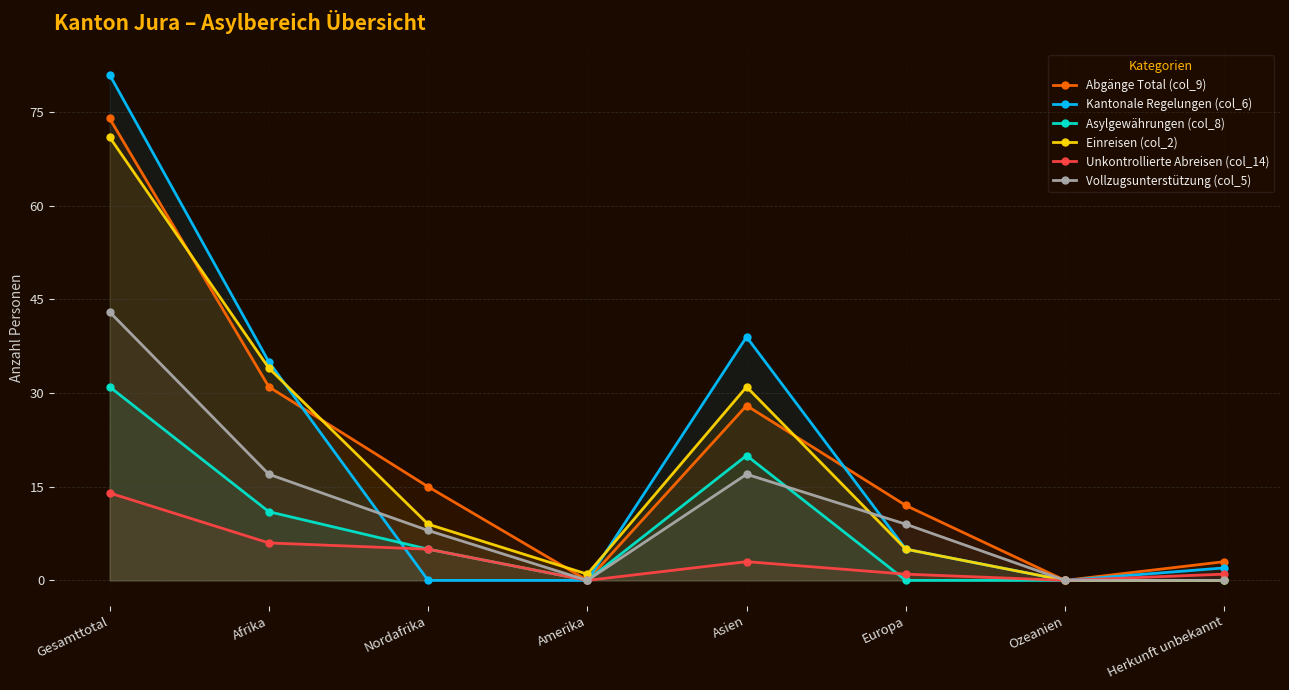

What is the sum of all Abgänge Total (col_9) values?

163